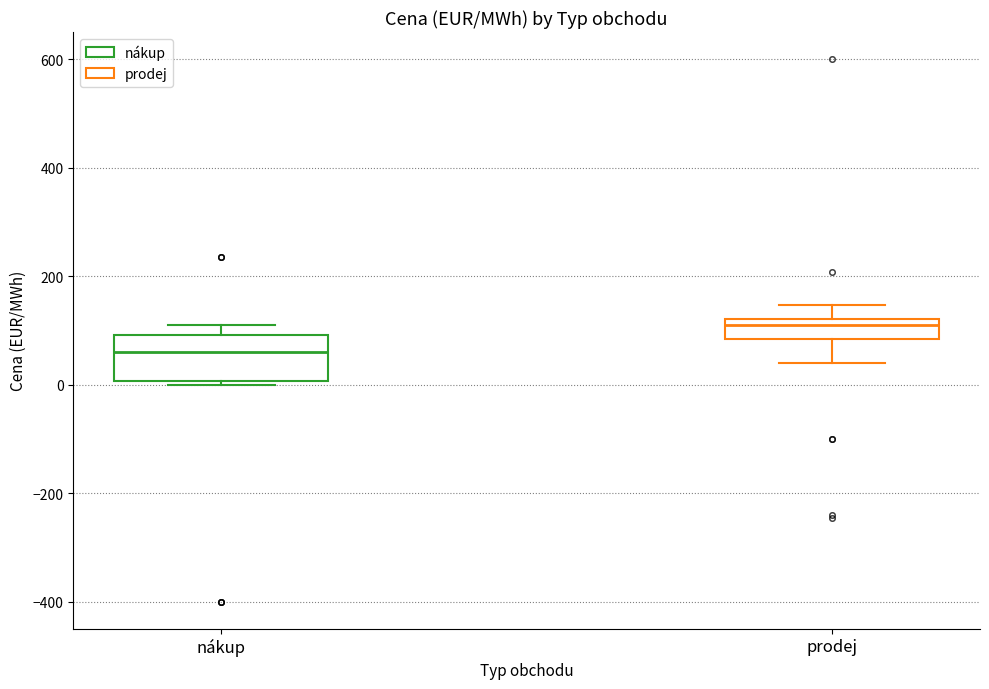

Where does the upper whisker of the box for prodej end on the y-axis? The values are not printed on the chart, so give them approximately, as read against the axis.

140